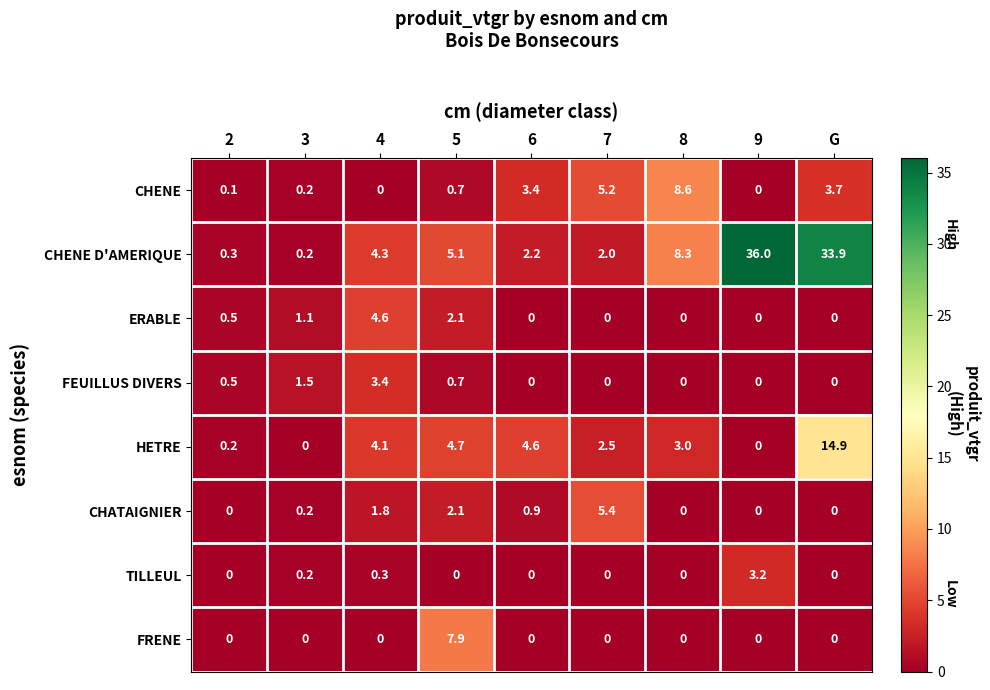

How many series are shown in this chart?

8